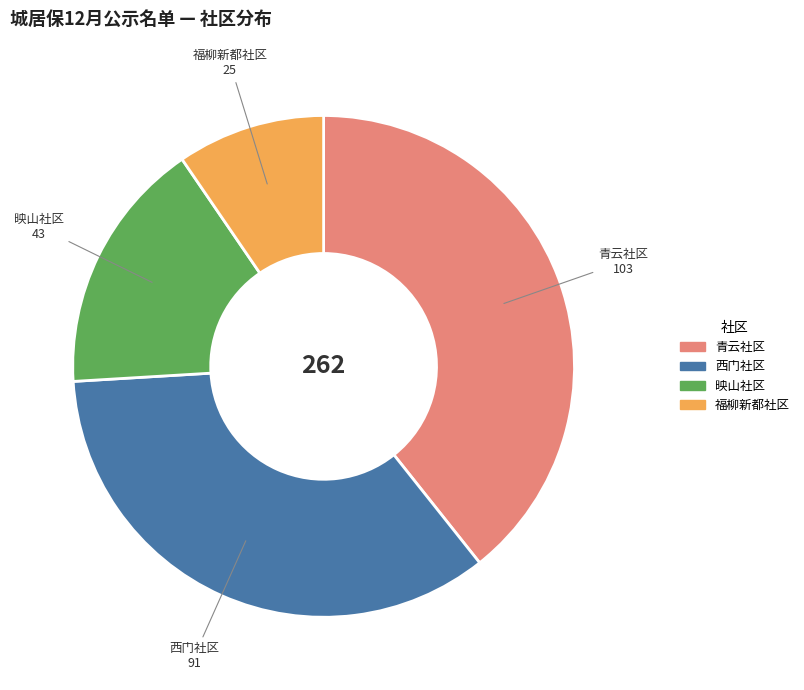

Does any single category account for the majority?

No